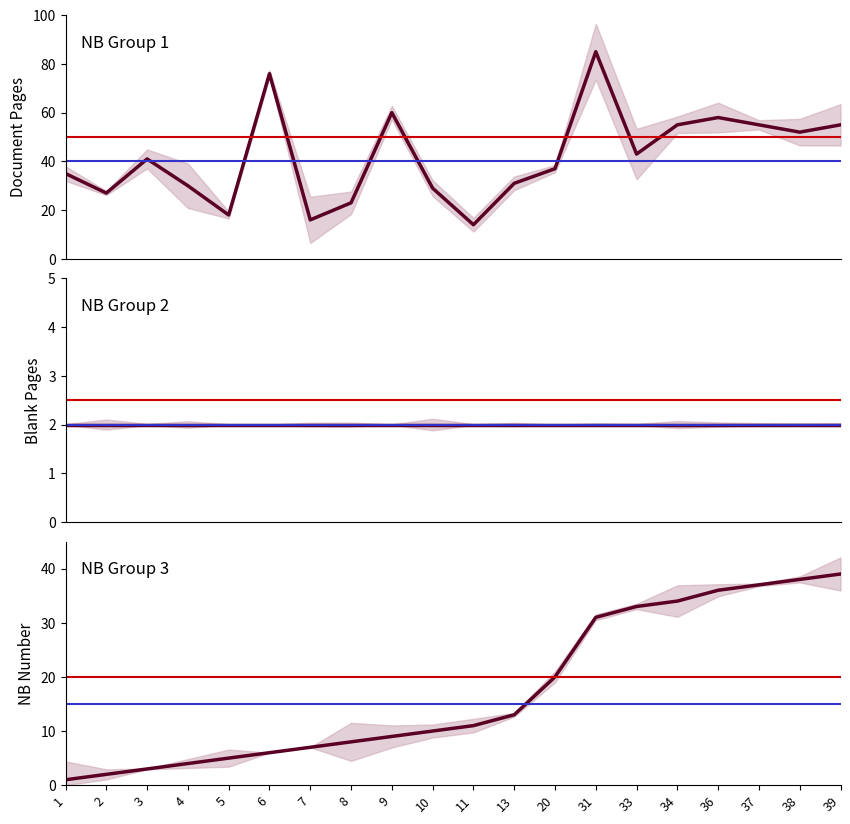

How many values in the Document Pages series exceed 41?

9